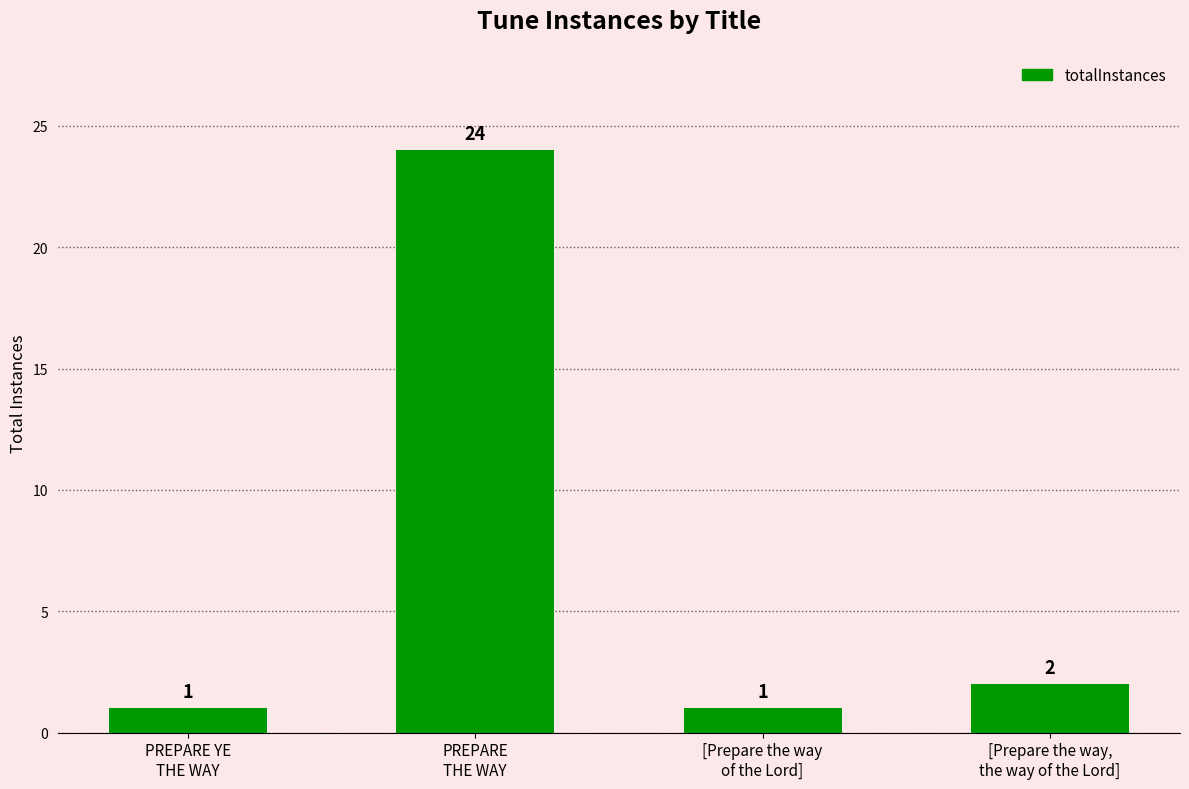

What is the difference between the values at [Prepare the way,
the way of the Lord] and PREPARE
THE WAY?

22